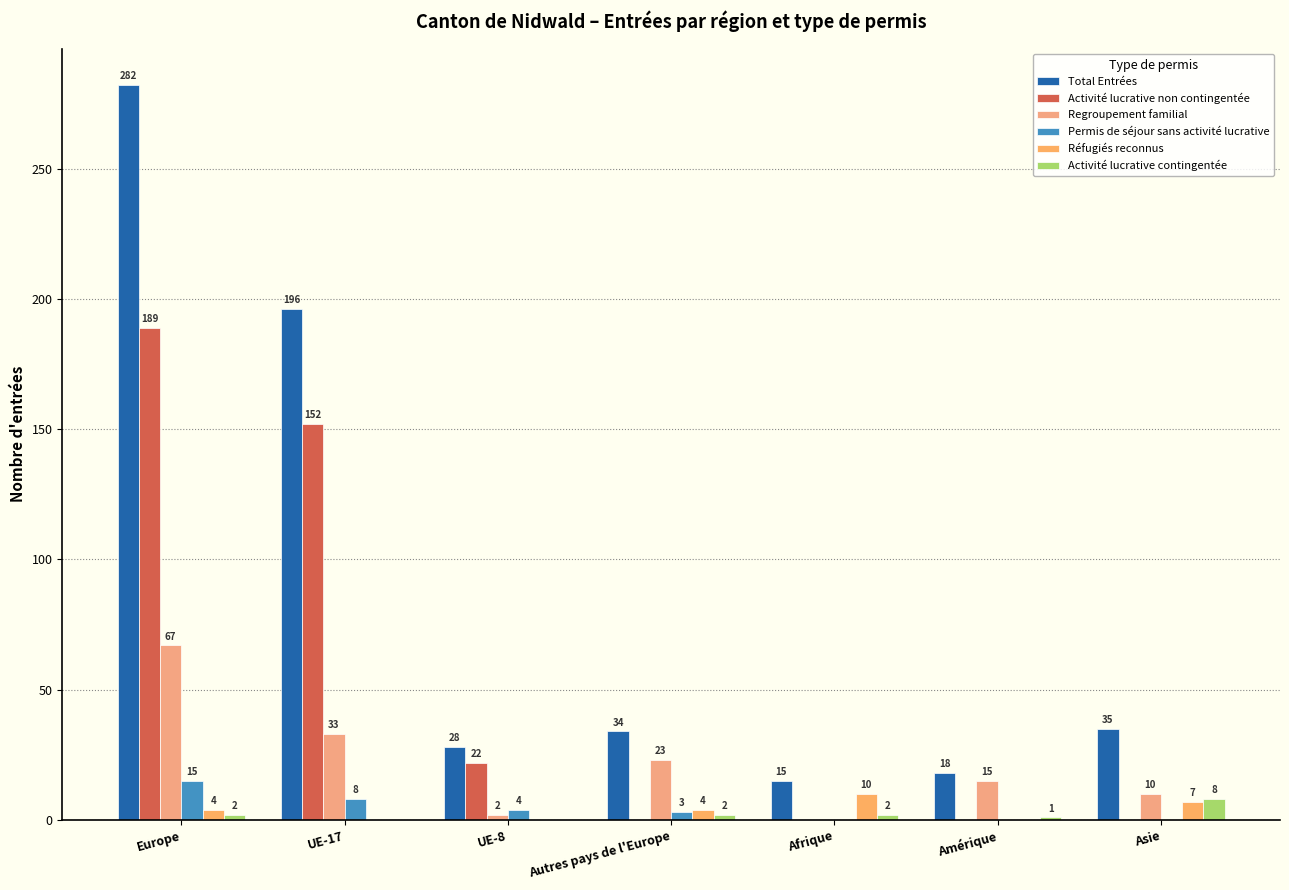

Rank the categories by Permis de séjour sans activité lucrative value from lowest to highest.

Afrique, Amérique, Asie, Autres pays de l'Europe, UE-8, UE-17, Europe